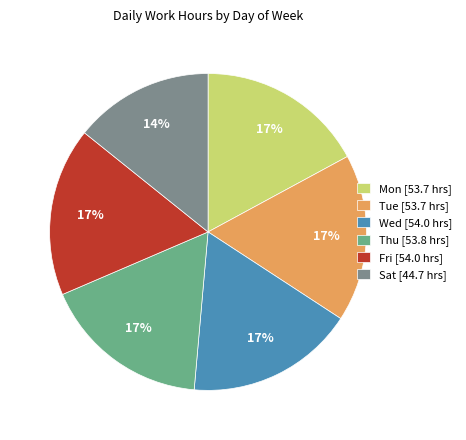

What is the ratio of the value at Tue [53.7 hrs] to the value at Thu [53.8 hrs]?

1.0